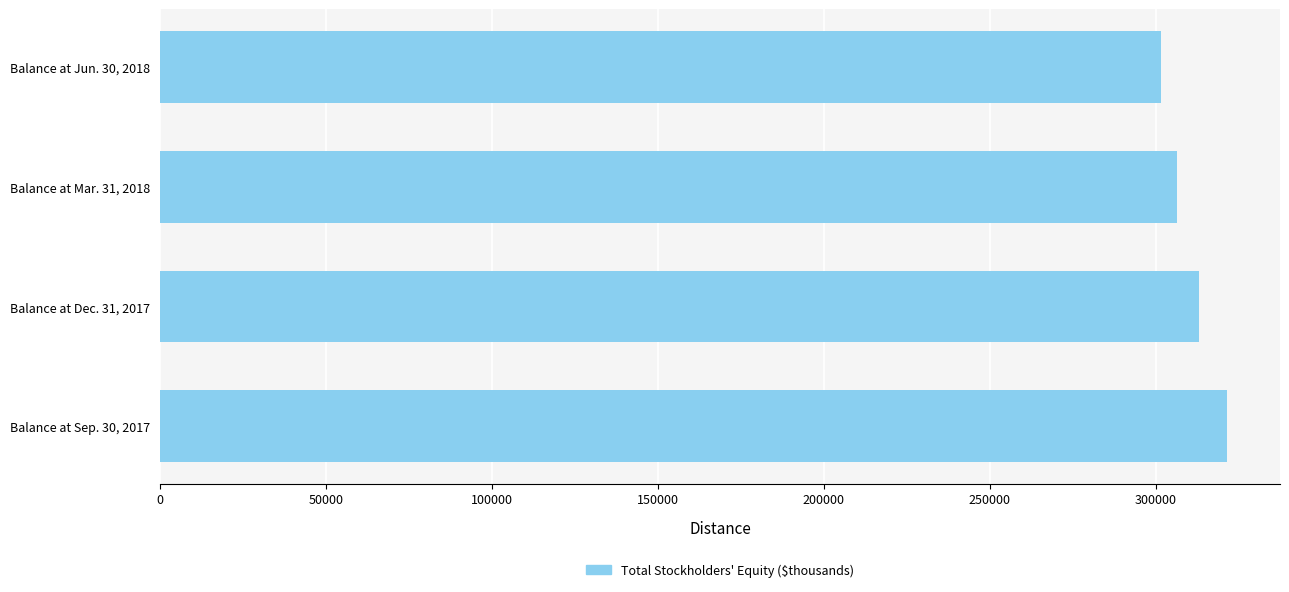

Are the bars grouped side by side (vs. stacked)?

No